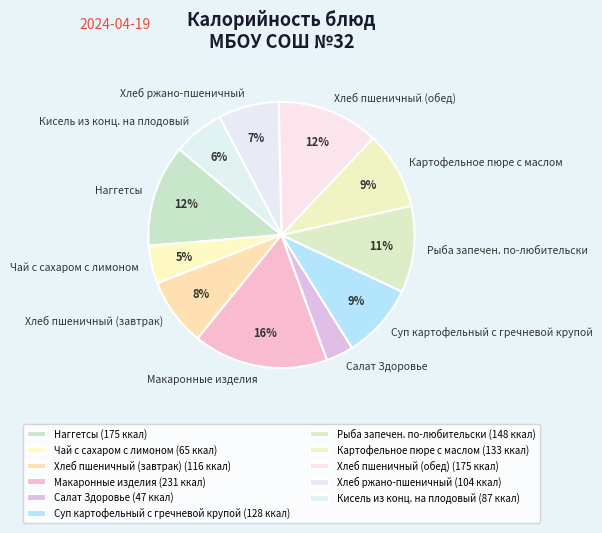

To the nearest percent, what is the average slice percentage?

9%